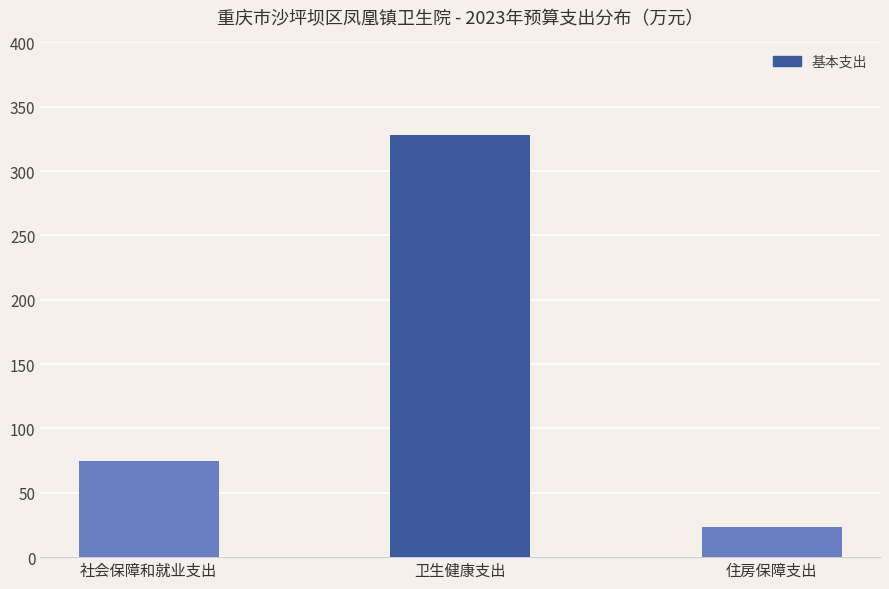

Reading right to left, transcribe all the data shown in this chart.

23.5	328.4	74.5